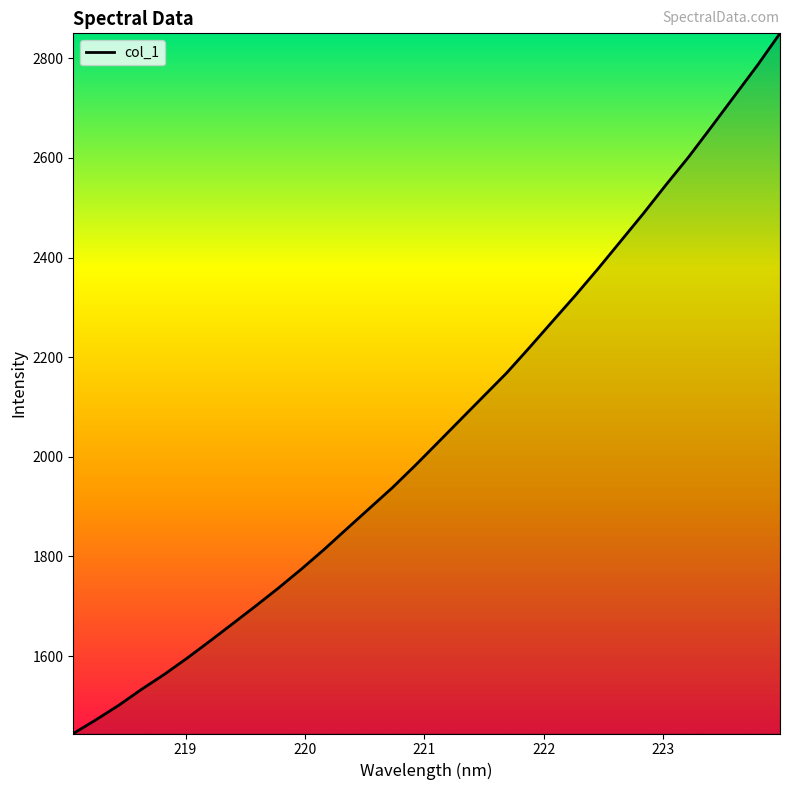

What is the greatest value displayed?

2850.0